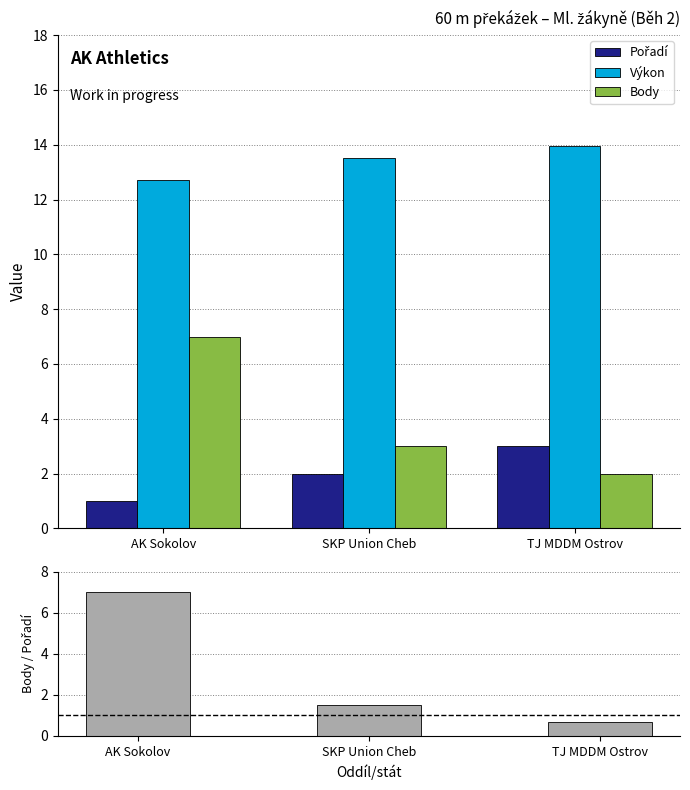

What position from the left is TJ MDDM Ostrov?

3